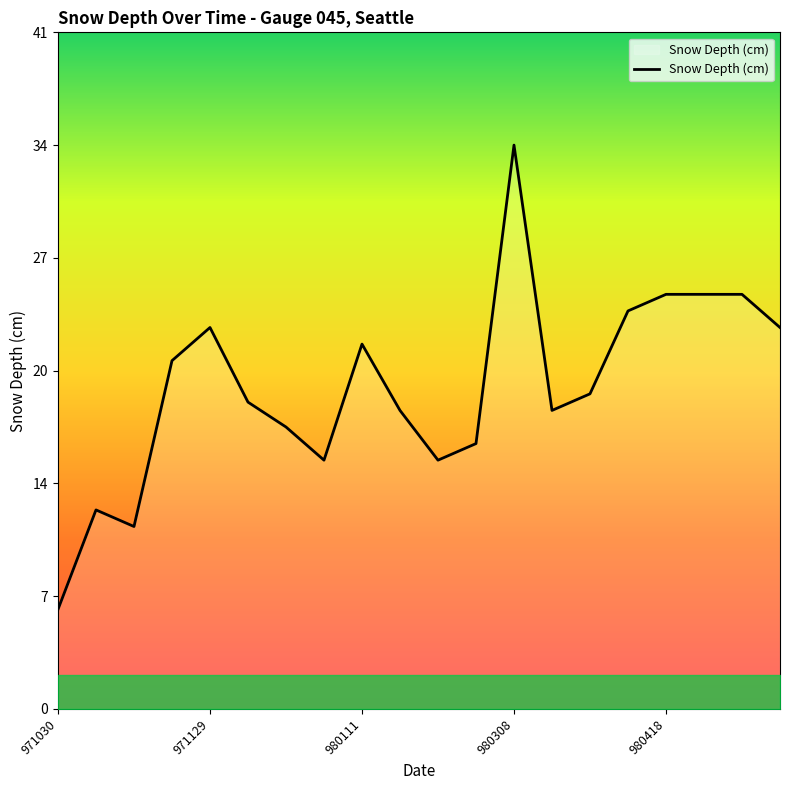

What is the greatest value displayed?

34.0